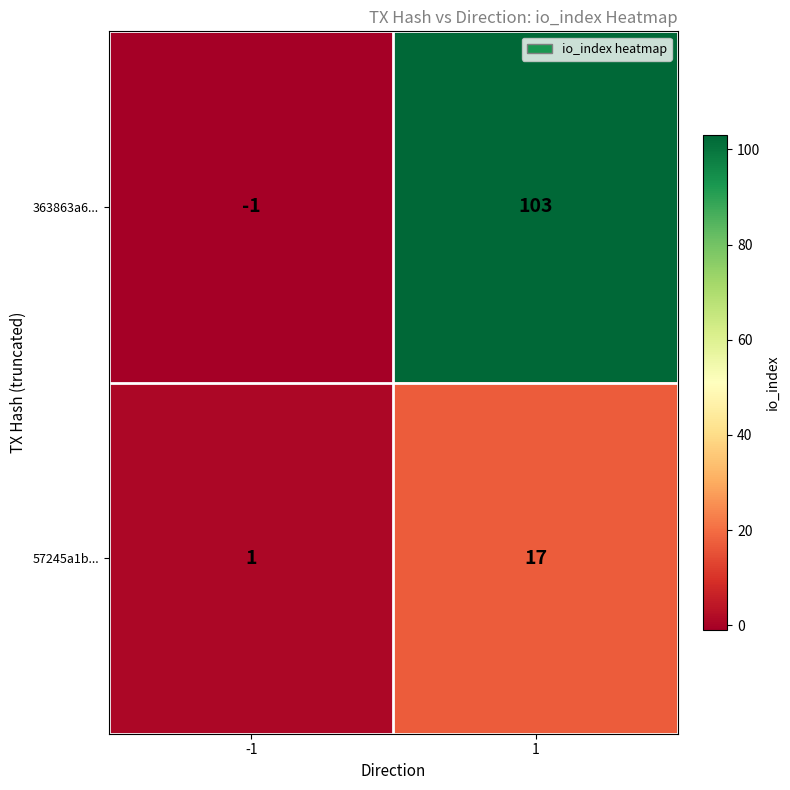

Reading right to left, list all the values displayed in this chart.

363863a6...: 1=103	-1=-1
57245a1b...: 1=17	-1=1